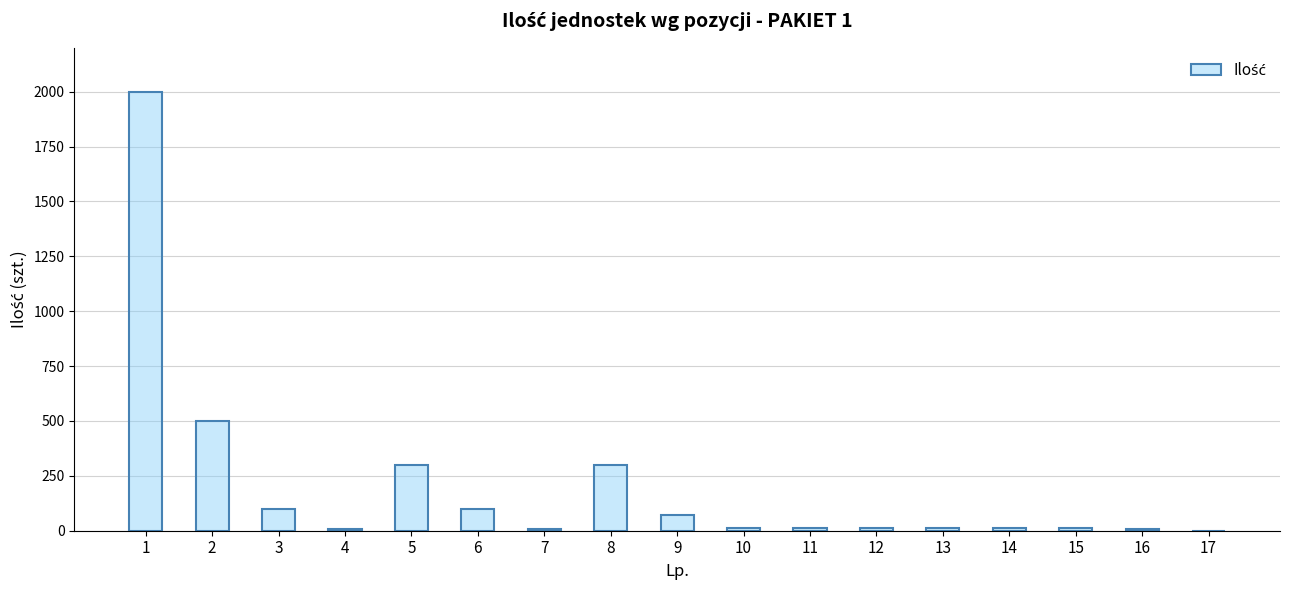

What is the maximum value shown in the chart?

2000